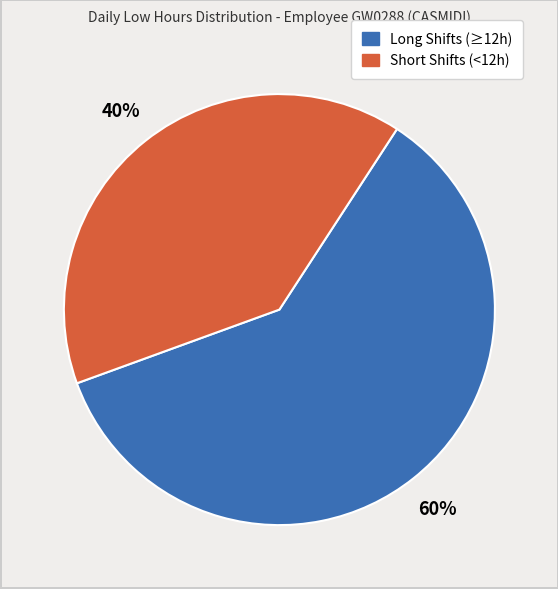

Is there a majority slice in this chart?

Yes